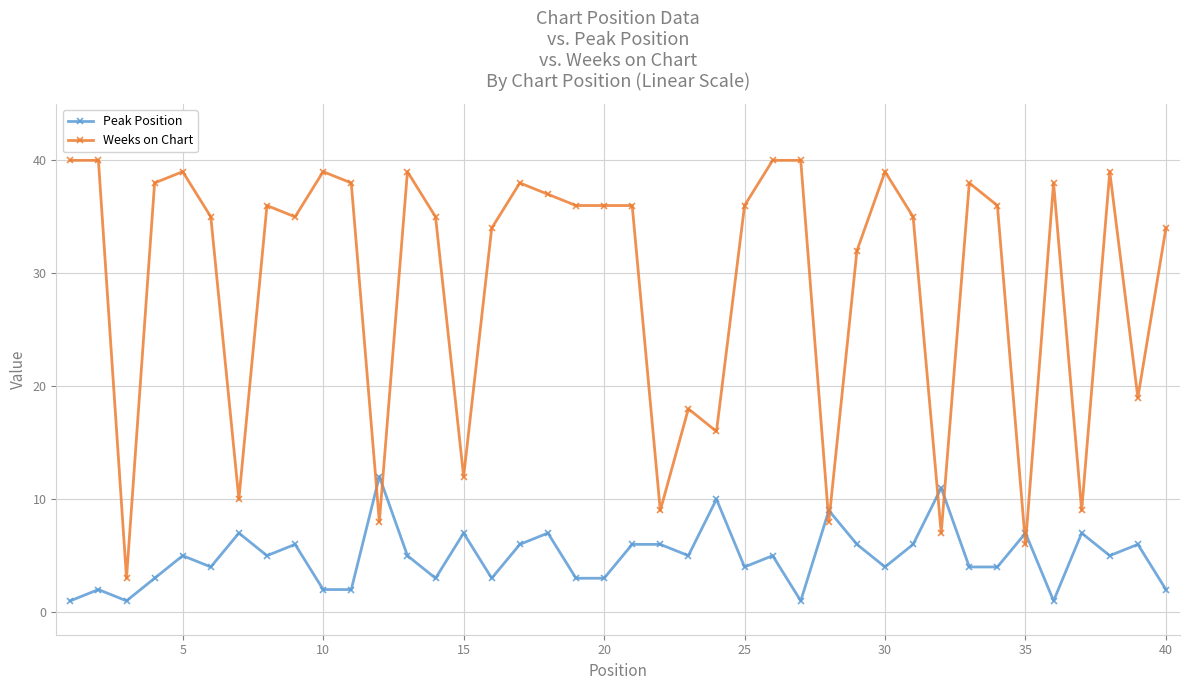

What is the sum of all Peak Position values?

196